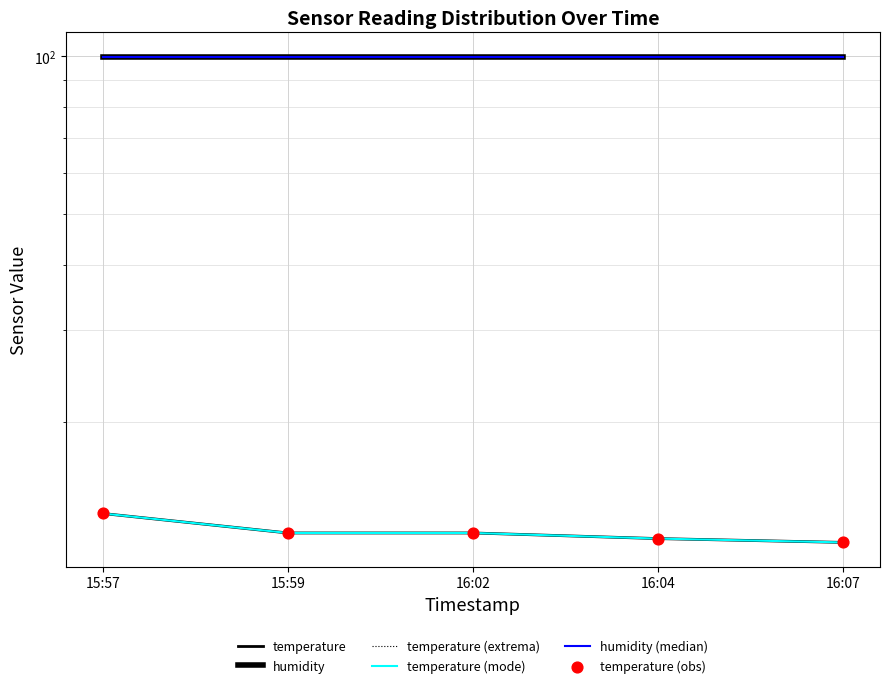

What are all the series names shown in the legend?

temperature, humidity, temperature (extrema), temperature (mode), humidity (median), temperature (obs)